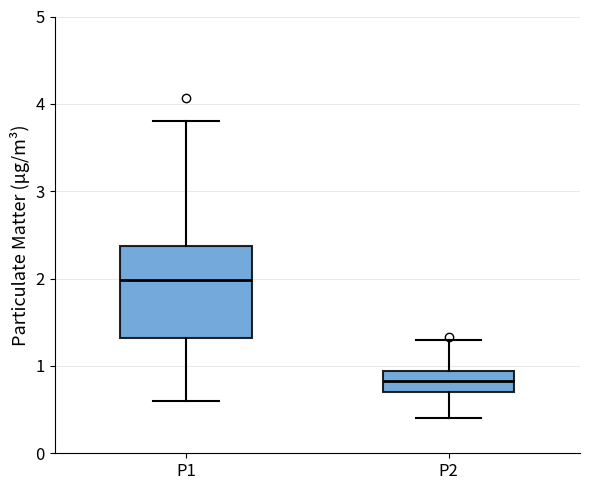

Which box's median line is the lowest?

P2